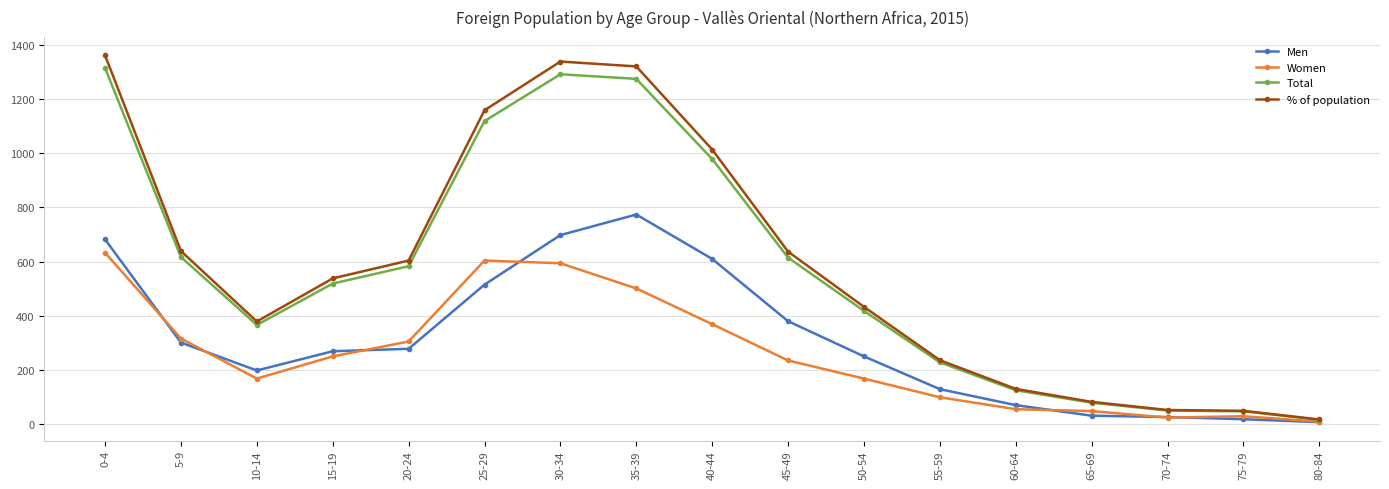

What is the value of the Men point at the 12th from the left?

129